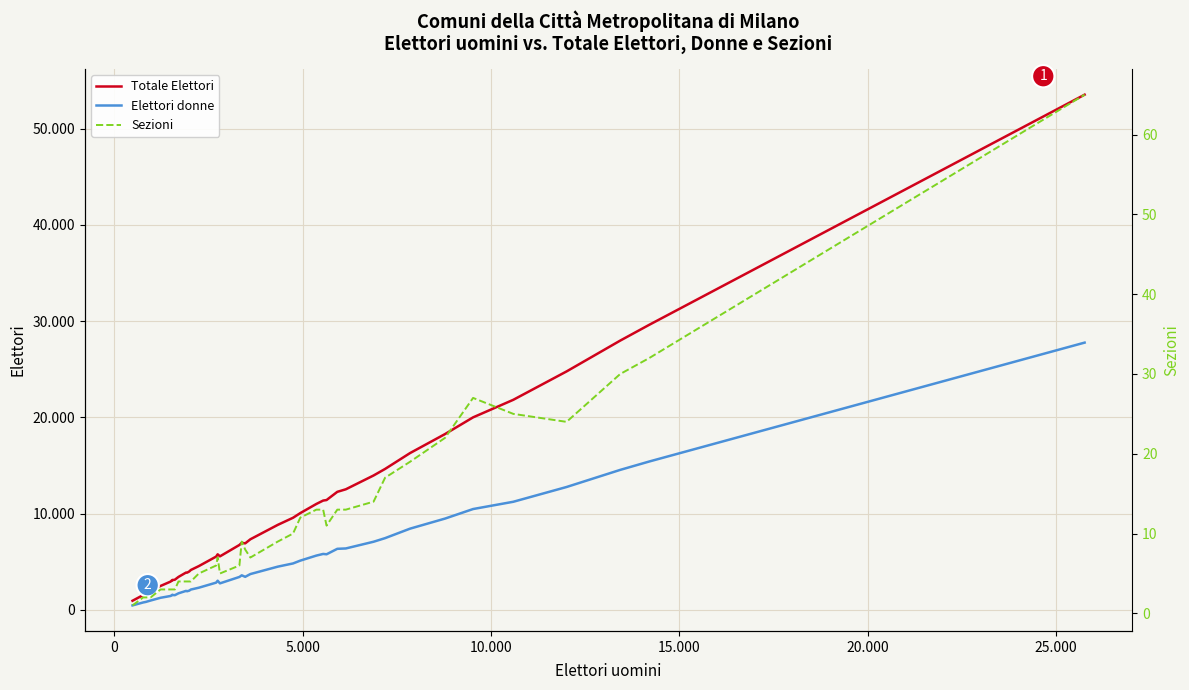

What are all the series names shown in the legend?

Totale Elettori, Elettori donne, Sezioni